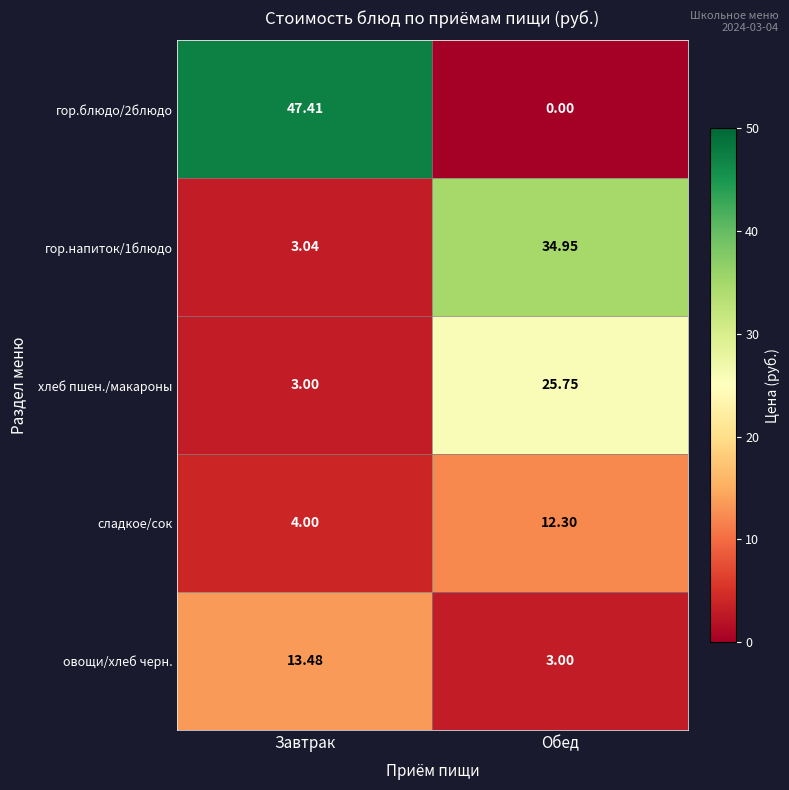

Where is гор.напиток/1блюдо nearest to the value 18?

Завтрак